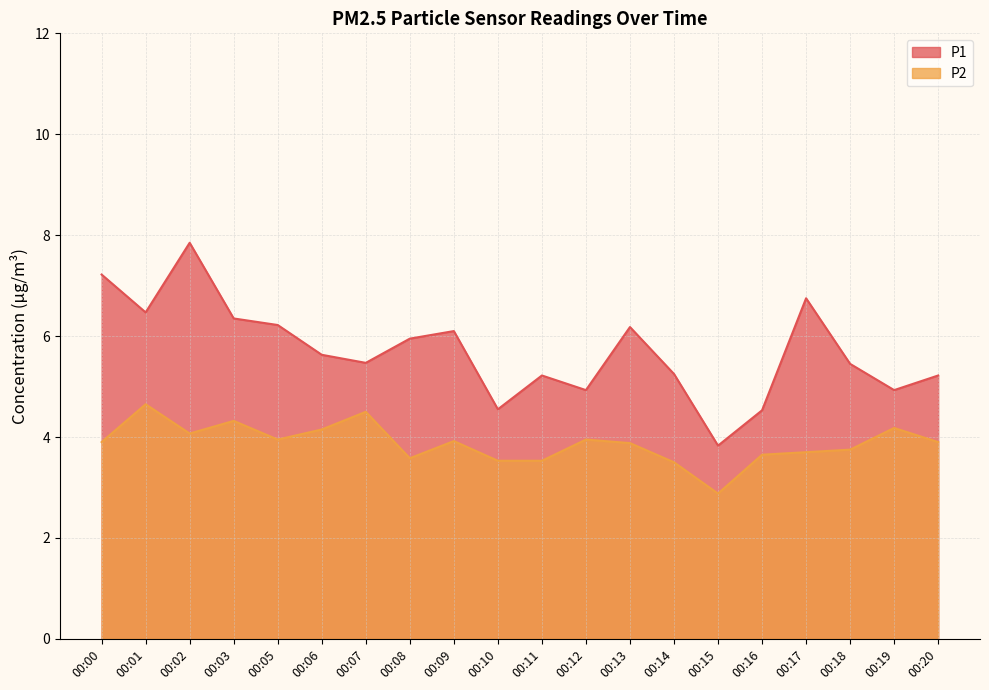

Rank the categories by P1 value from lowest to highest.

00:15, 00:16, 00:10, 00:12, 00:19, 00:11, 00:20, 00:14, 00:18, 00:07, 00:06, 00:08, 00:09, 00:13, 00:05, 00:03, 00:01, 00:17, 00:00, 00:02